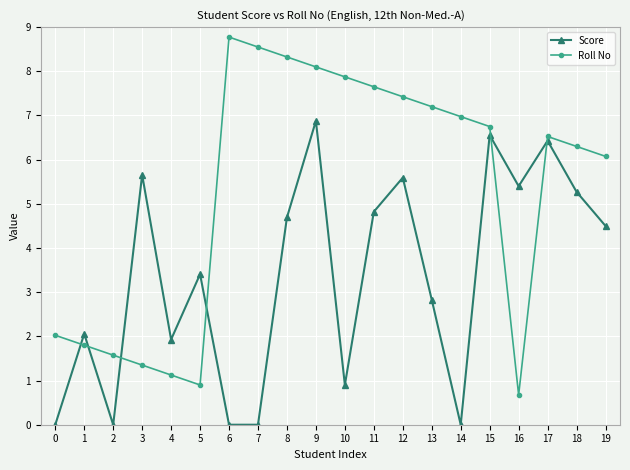

At how many categories does at least one series exceed 6?

13